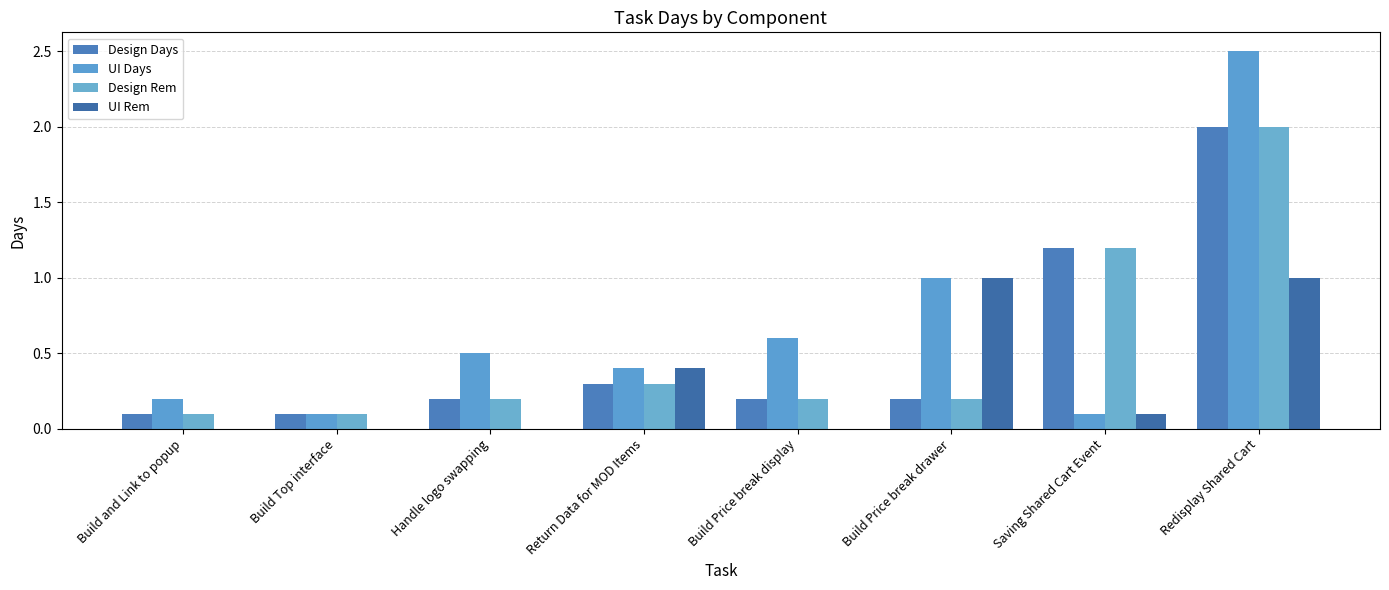

What is the difference between the maximum and minimum values in the UI Days series?

2.4